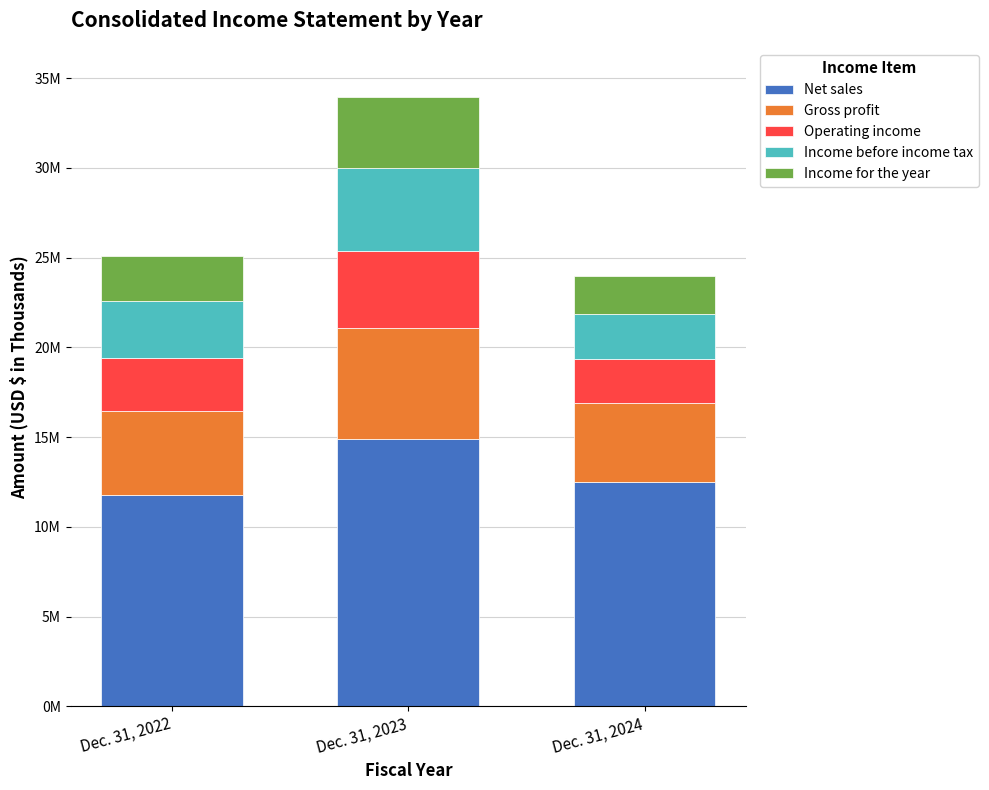

Are the bars horizontal?

No